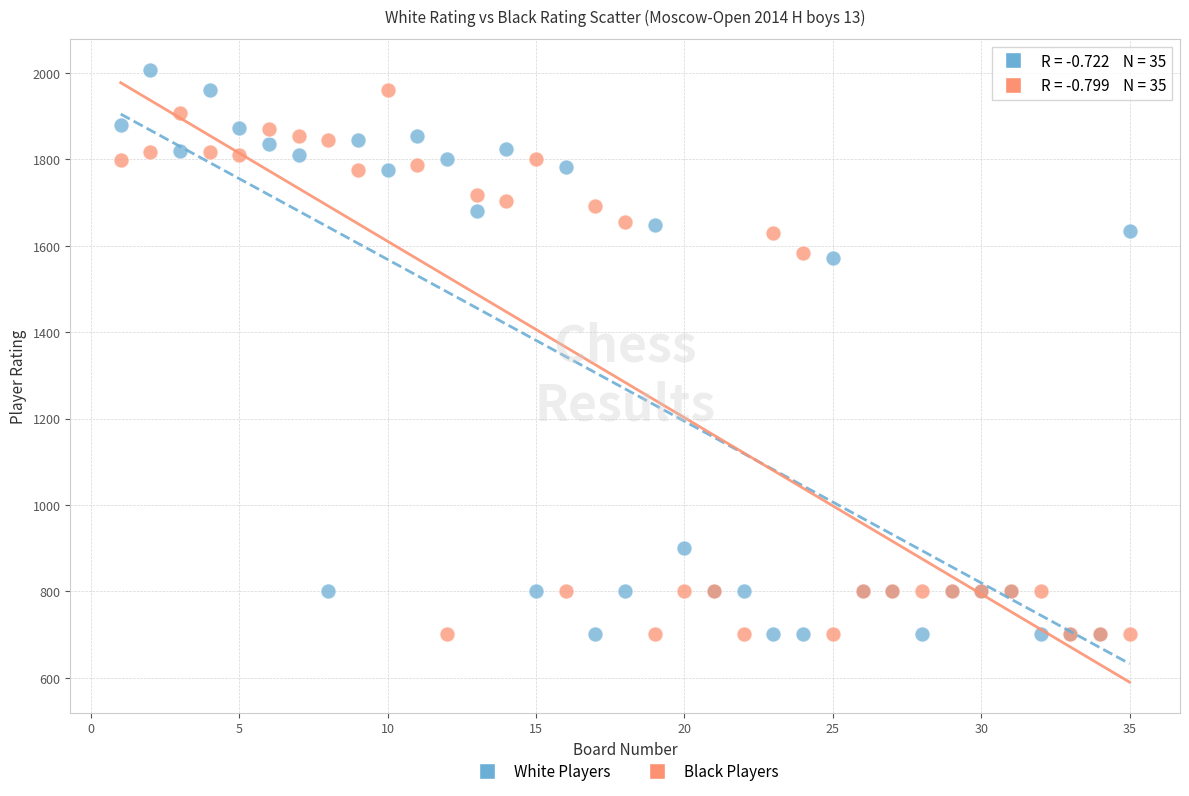

What is the X range (max minus min) for the scatter plot?

34